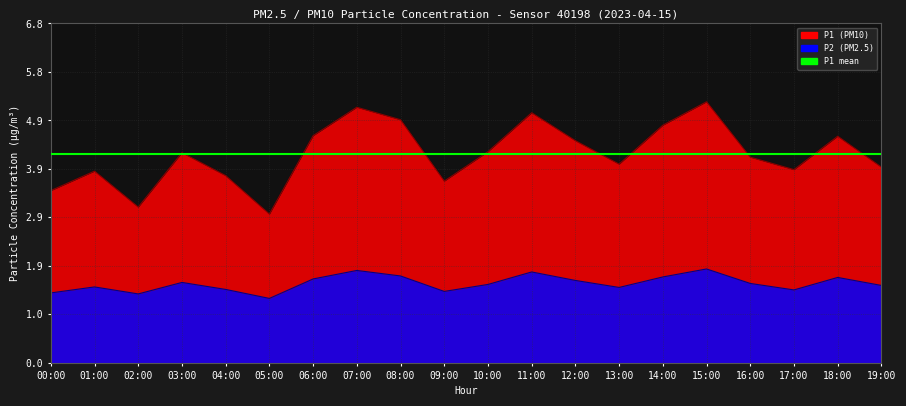

What is the difference between the second highest and minimum values in the P2 series?

0.6